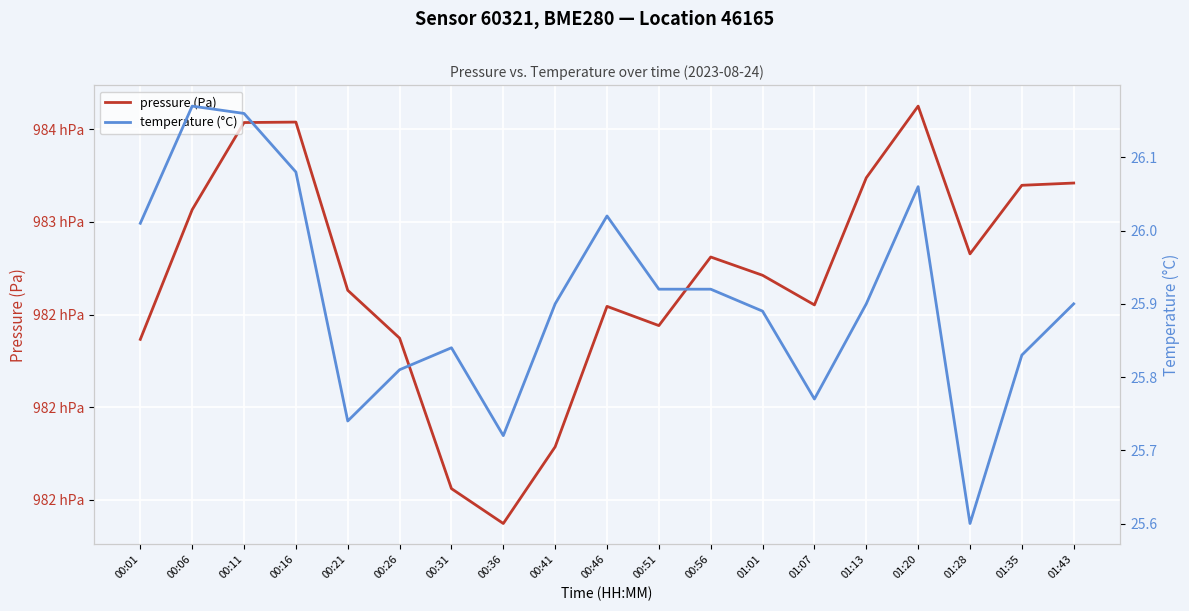

What is the value of the temperature (°C) point at the 12th from the left?

25.9